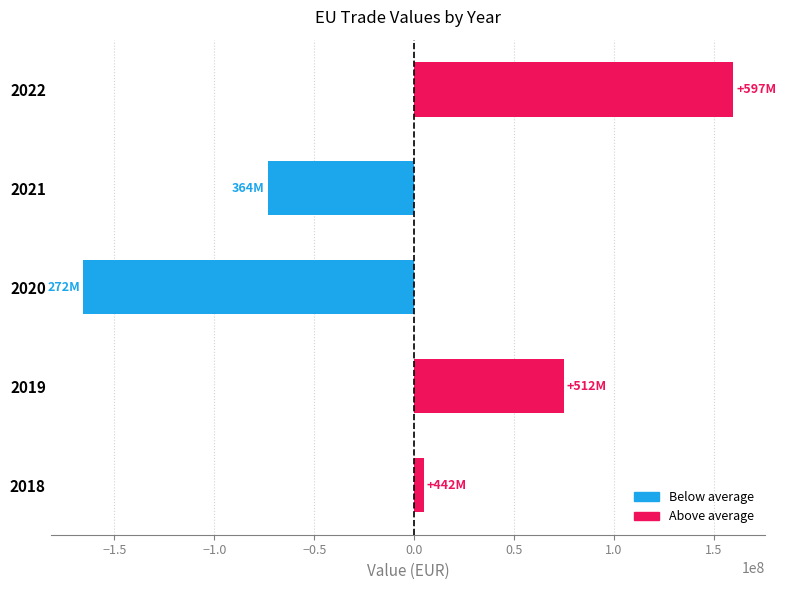

What is the change in value from 2020 to 2021?

+92219597.0